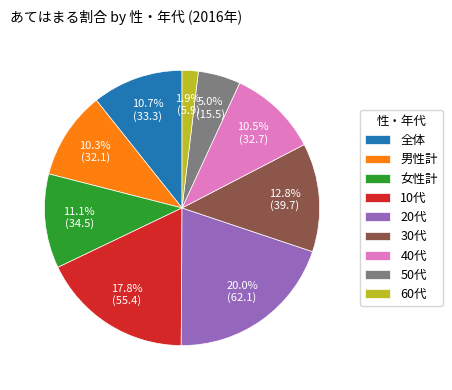

What portion of the pie excludes 30代?

87.2%